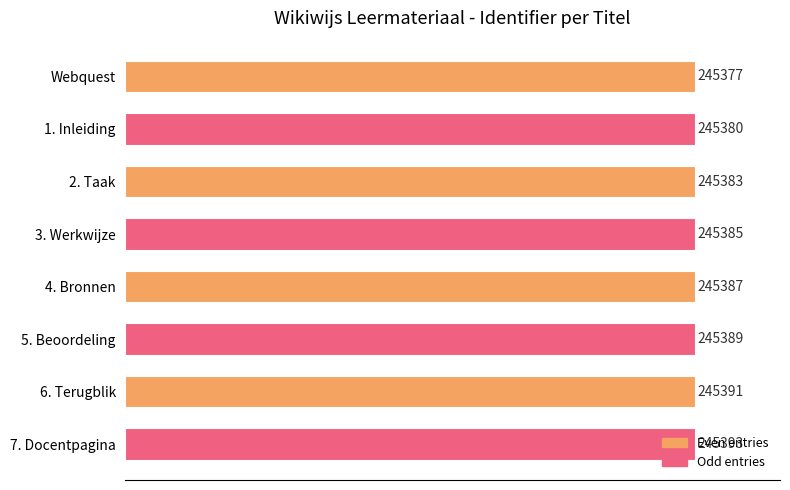

Are the bars grouped side by side (vs. stacked)?

No